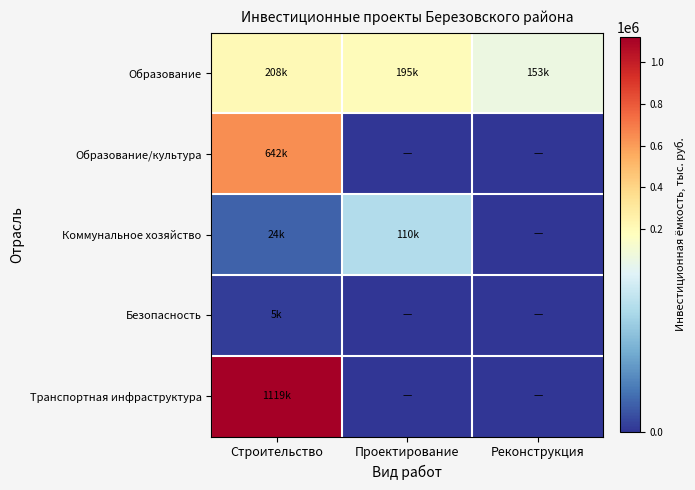

Reading left to right, extract all data points from this chart.

Образование: Строительство=207676.7	Проектирование=194676.2	Реконструкция=152963.8
Образование/культура: Строительство=642474.3	Проектирование=0.0	Реконструкция=0.0
Коммунальное хозяйство: Строительство=24479.4	Проектирование=109791.1	Реконструкция=0.0
Безопасность: Строительство=4509.0	Проектирование=0.0	Реконструкция=0.0
Транспортная инфраструктура: Строительство=1119317.3	Проектирование=0.0	Реконструкция=0.0